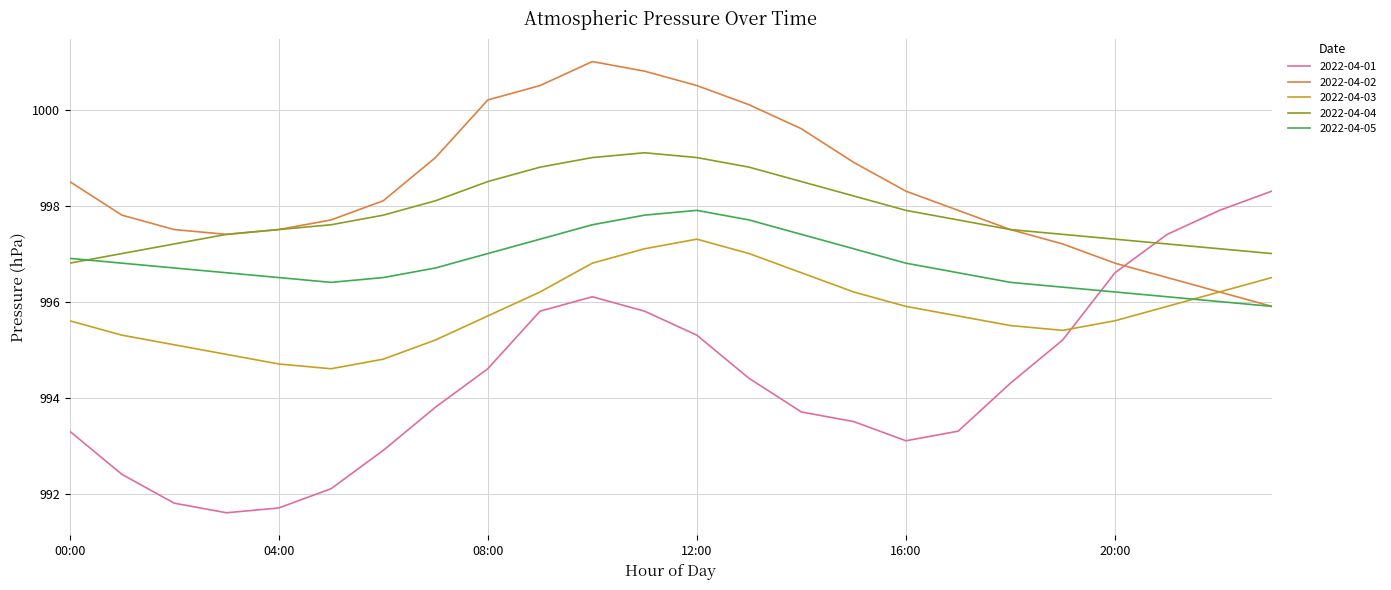

True or false: 2022-04-01 and 2022-04-05 intersect in this chart.

True